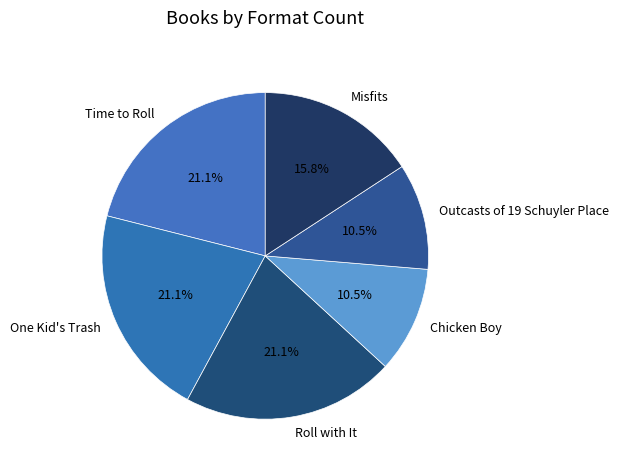

To the nearest percent, what portion does Roll with It represent?

21%